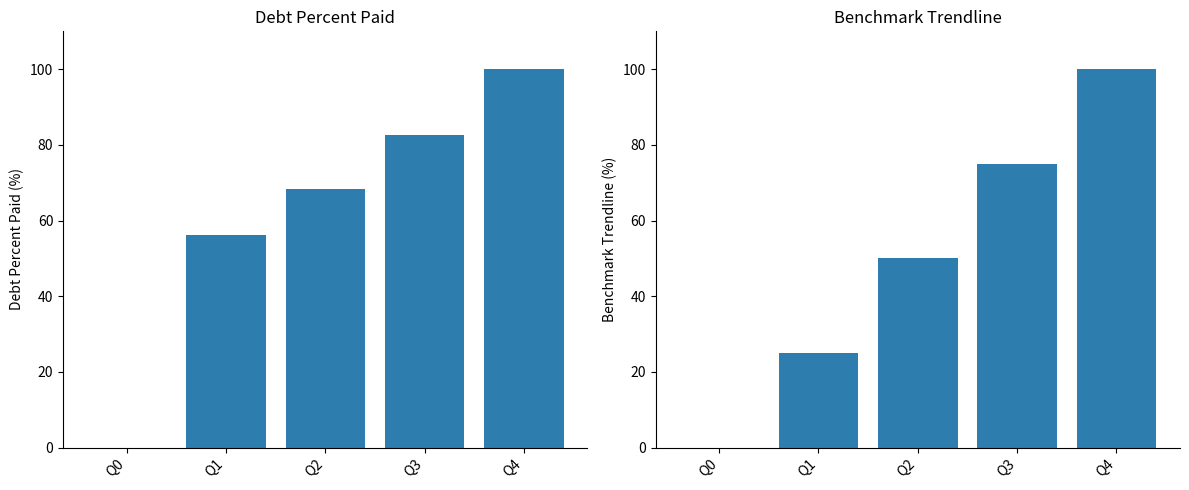

What are all the series names shown in the legend?

DebtPercentPaid, BenchmarkTrendline